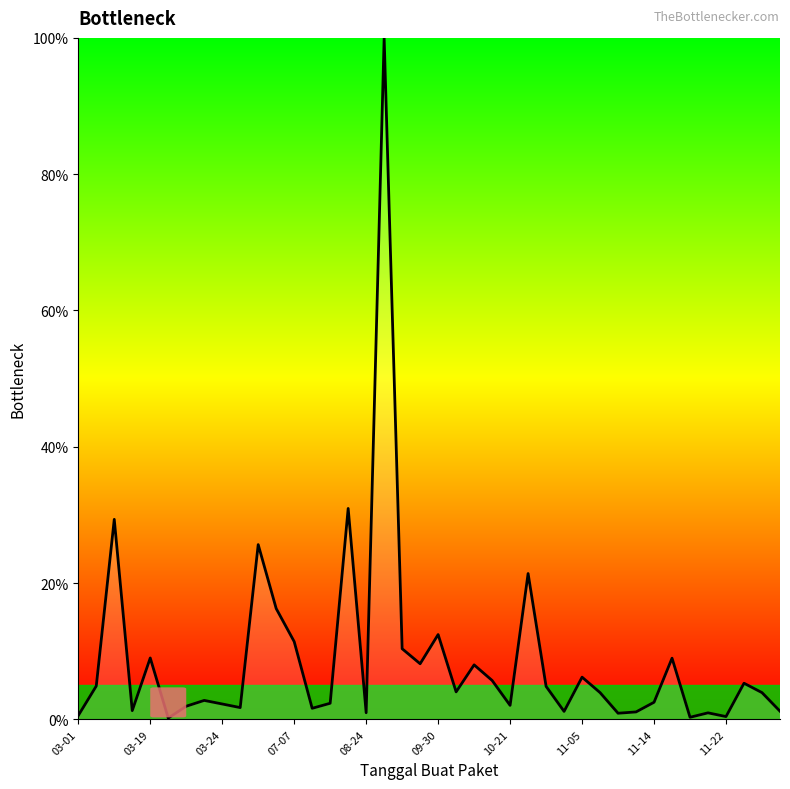

What is the maximum value shown in the chart?

100.0